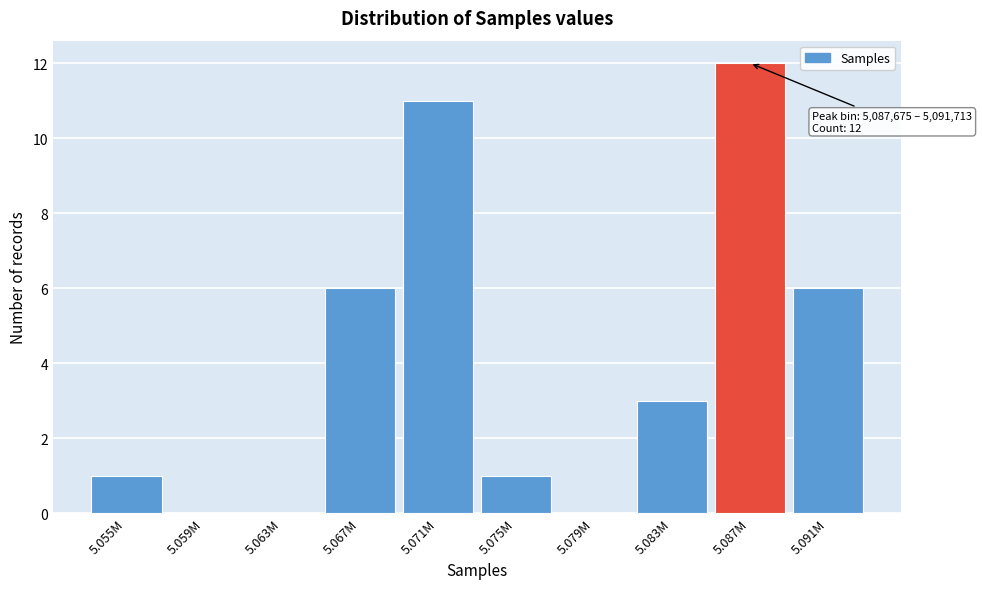

Reading left to right, list all the values displayed in this chart.

5.055M=1	5.059M=0	5.063M=0	5.067M=6	5.071M=11	5.075M=1	5.079M=0	5.083M=3	5.087M=12	5.091M=6